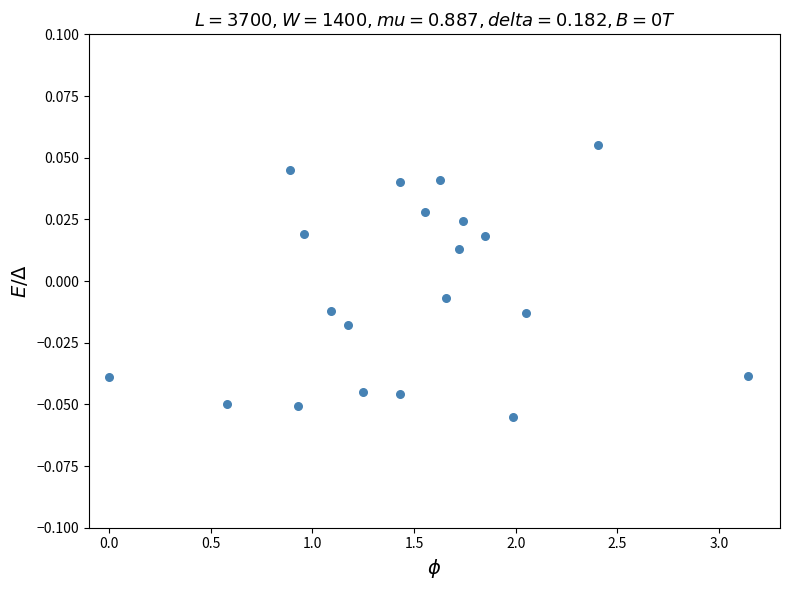

What is the range of X values (max minus min)?

3.1